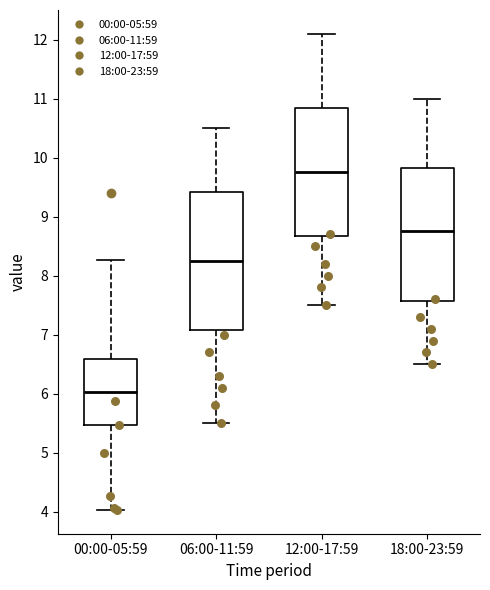

Where is the lower edge of the box for 18:00-23:59 on the y-axis? The values are not printed on the chart, so give them approximately, as read against the axis.

7.6